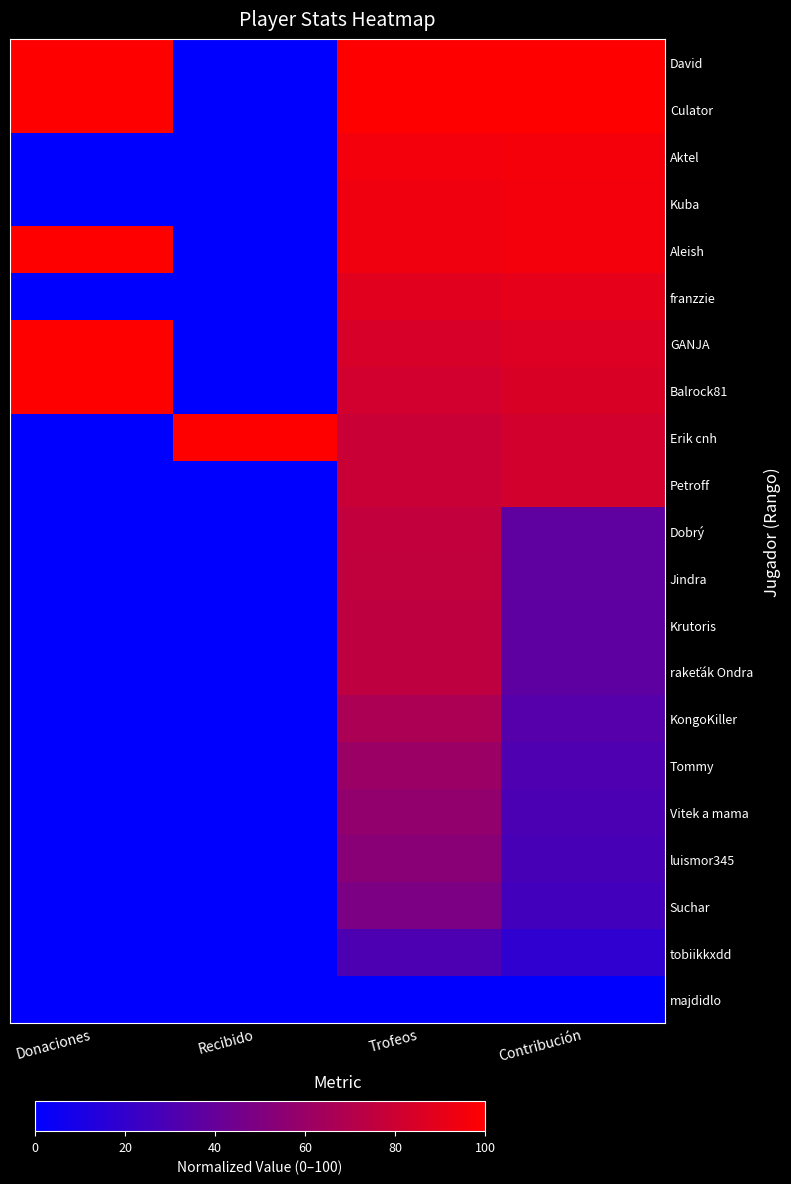

How many distinct data groups are displayed?

21